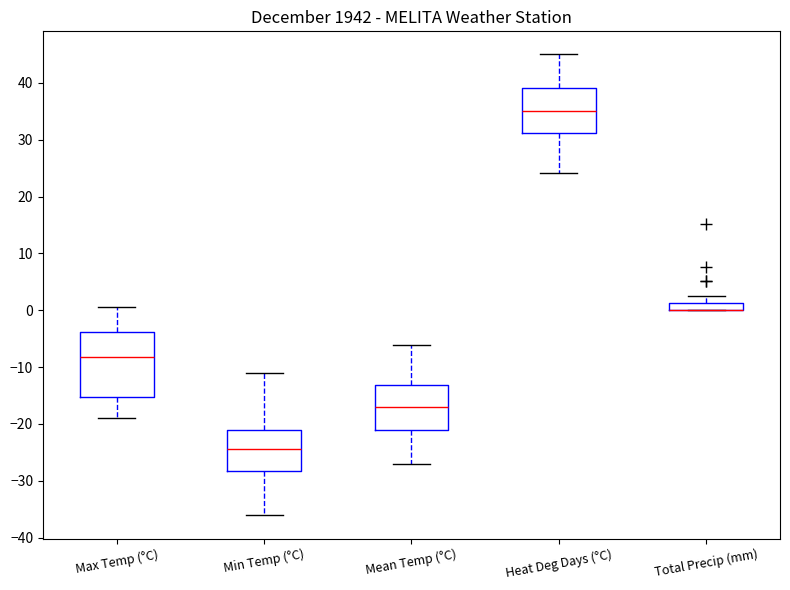

Where does the median line of the box for Min Temp (°C) sit on the y-axis? The values are not printed on the chart, so give them approximately, as read against the axis.

-24